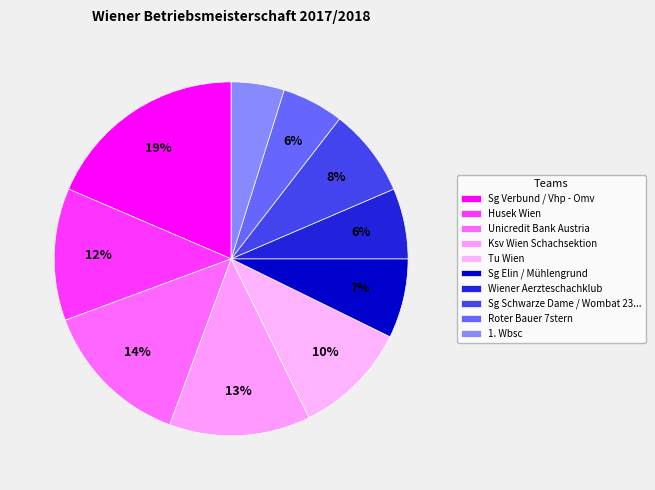

Approximately how many times larger is the value at Sg Elin / Mühlengrund compared to Roter Bauer 7stern?

1.3